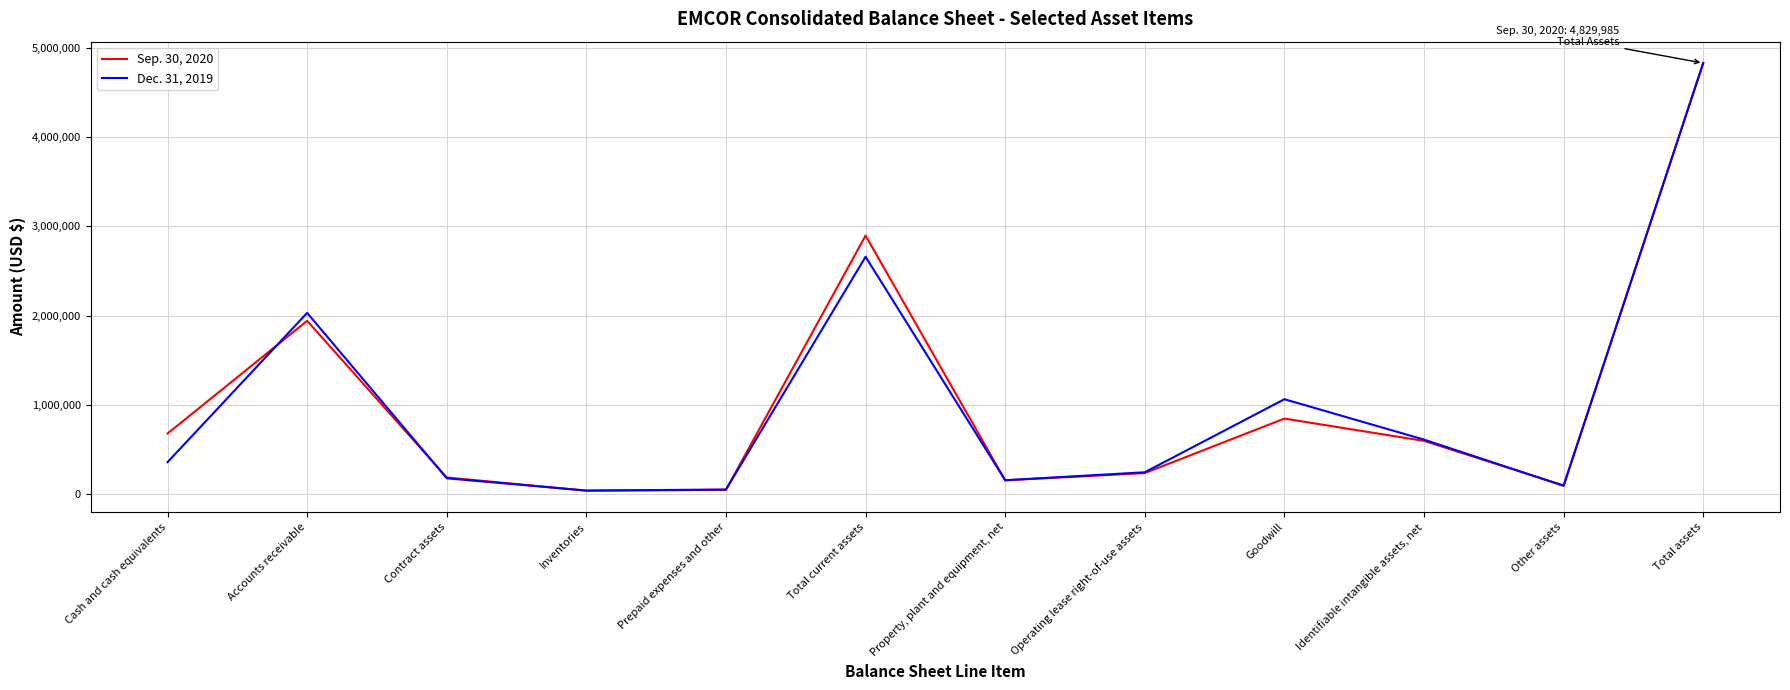

Which category has the highest value in the Dec. 31, 2019 series?

Total assets